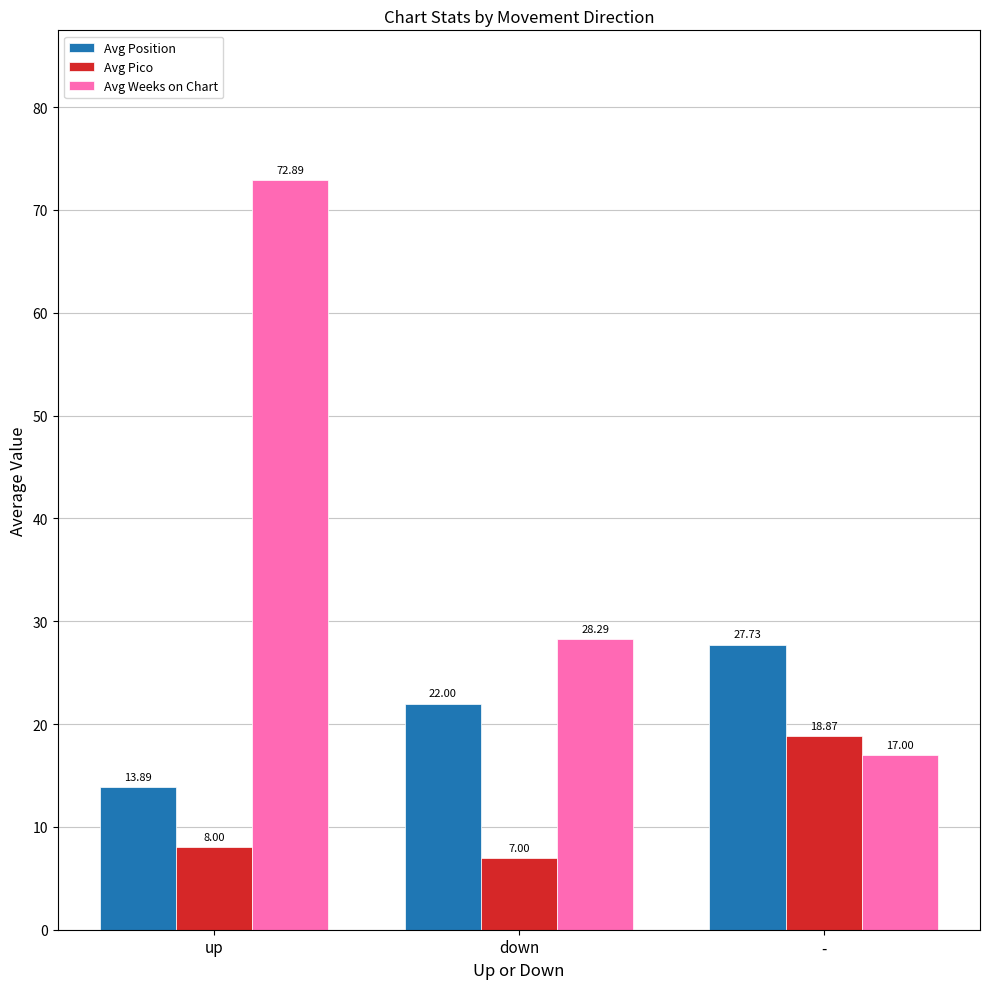

At which label does Avg Weeks on Chart first exceed 28?

up